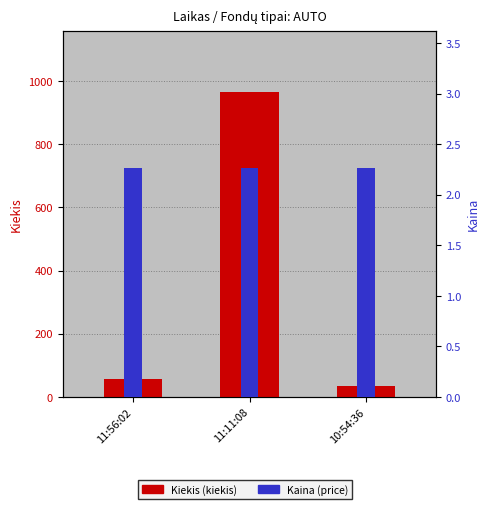

What position from the left is 10:54:36?

3